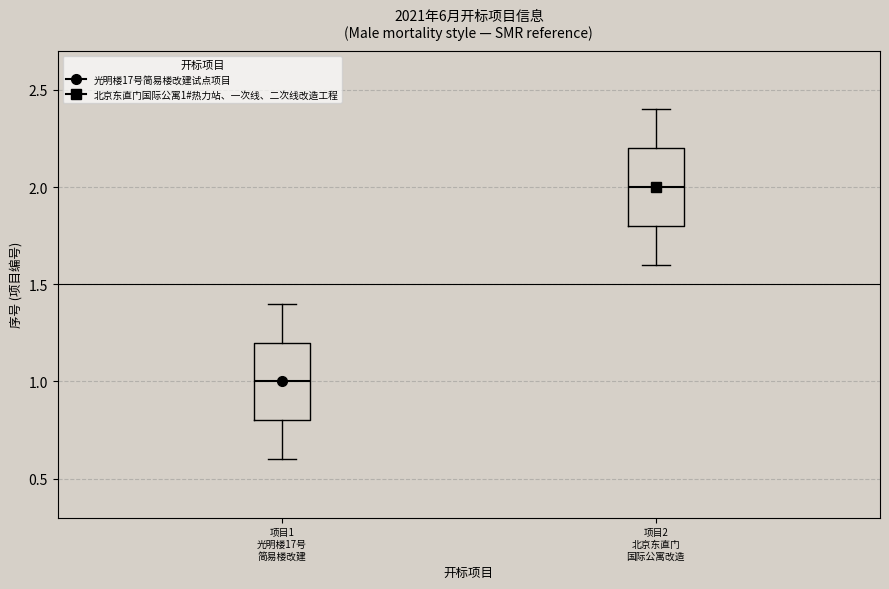

Reading left to right, read every box against the y-axis: the position of its median line, the range the box covers, and the ends of its whiskers. The values are not printed on the chart, so give them approximately, as read against the axis.

项目1 光明楼17号 简易楼改建: median 1.0, box 0.8 to 1.2, whiskers 0.6 to 1.4
项目2 北京东直门 国际公寓改造: median 2.0, box 1.8 to 2.2, whiskers 1.6 to 2.4